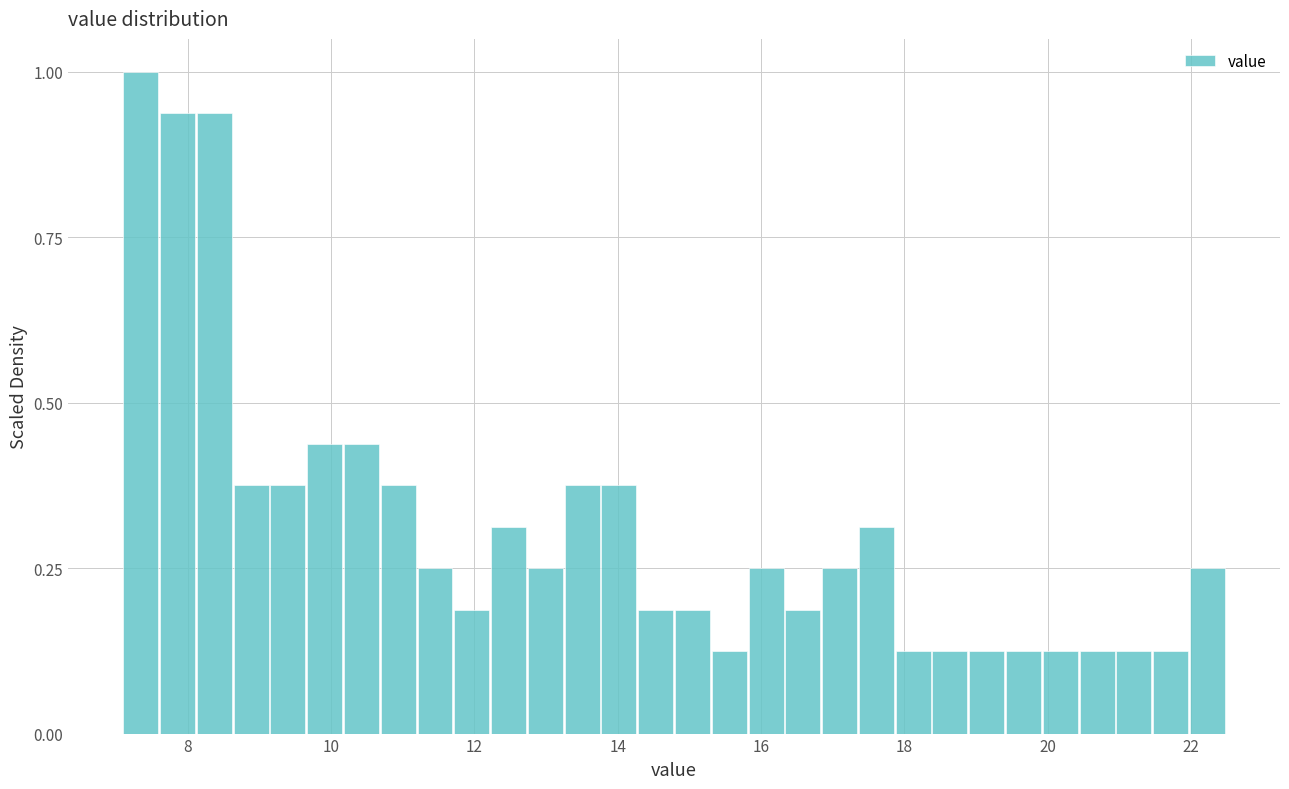

Around what value on the x-axis is the tallest bar? Give the approximate position of its centre, as read against the axis.

7.4